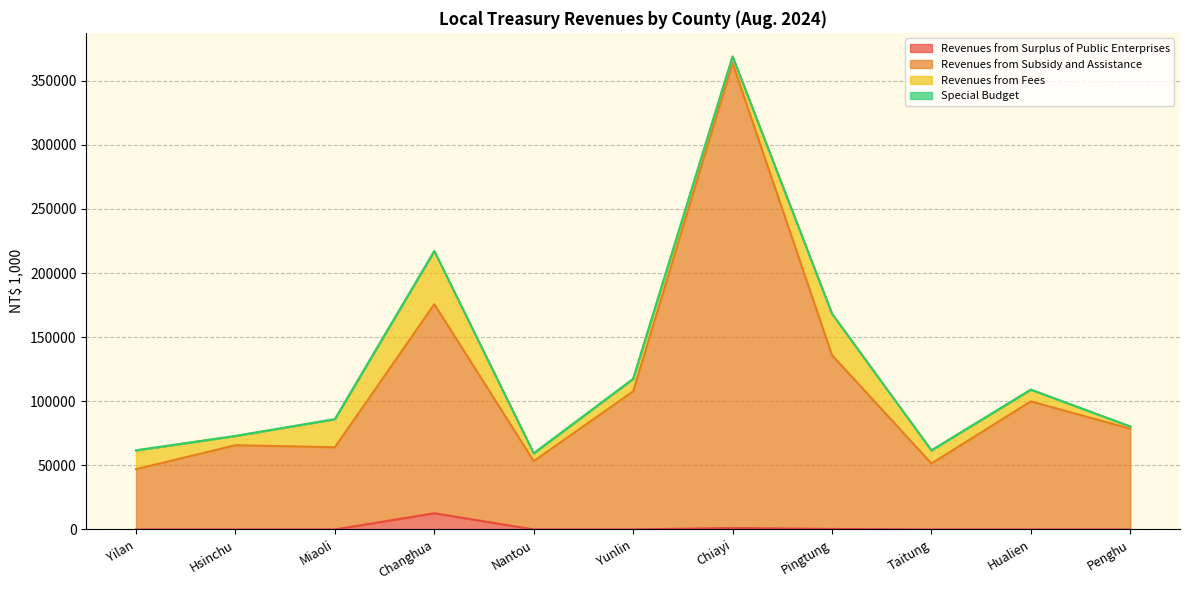

The value of Revenues from Surplus of Public Enterprises at Hsinchu is 0. True or false?

True